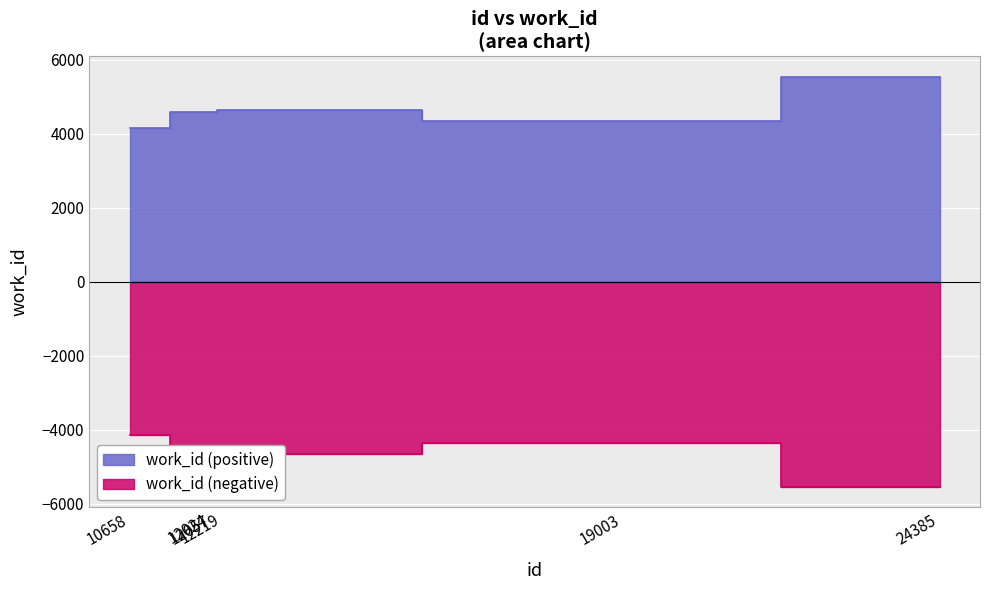

Count the number of values greater than 4582.

2